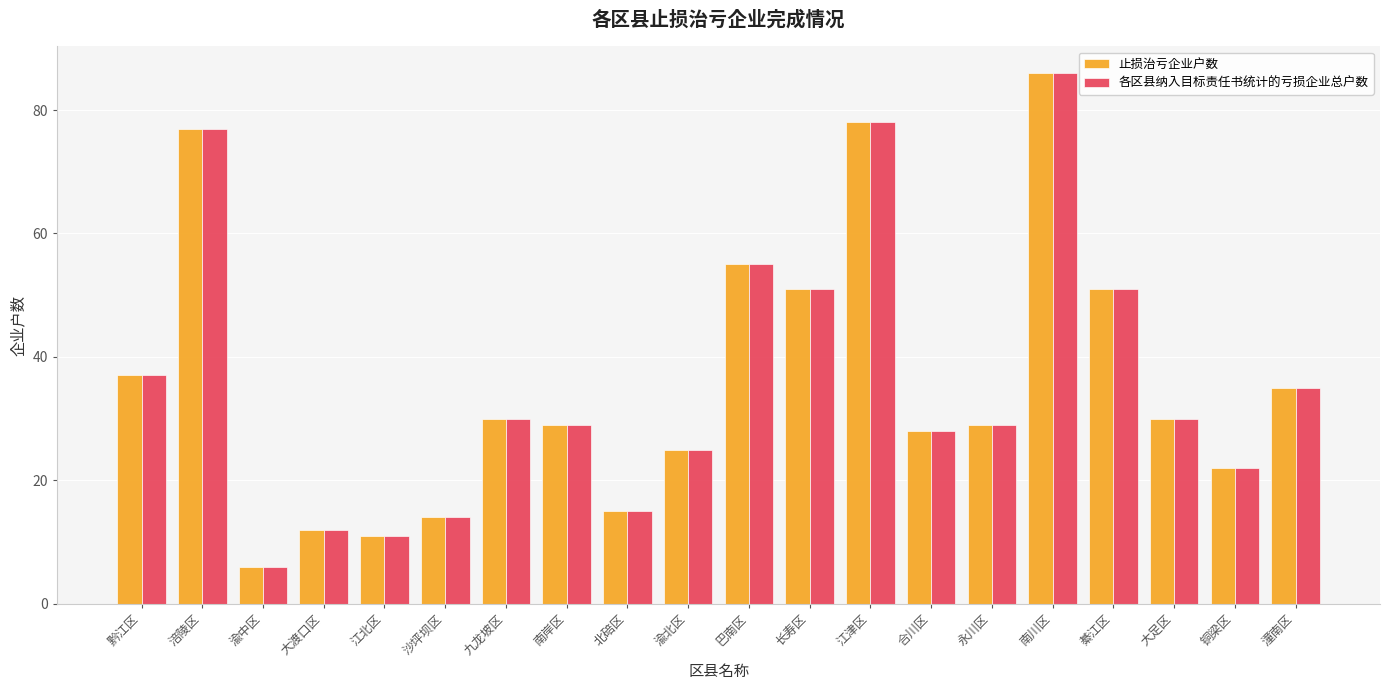

Is it true that 止损治亏企业户数 equals 44 at 永川区?

False